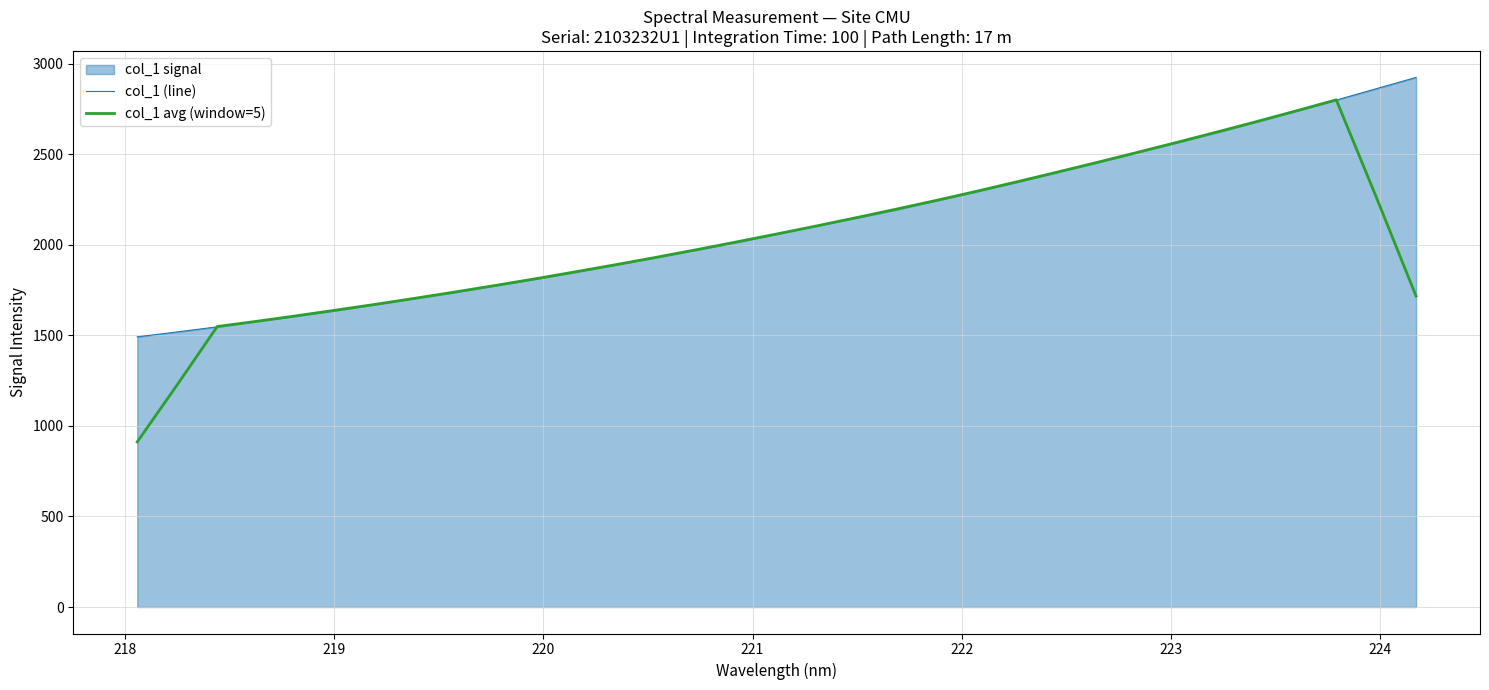

What is the minimum value shown in the chart?

911.6